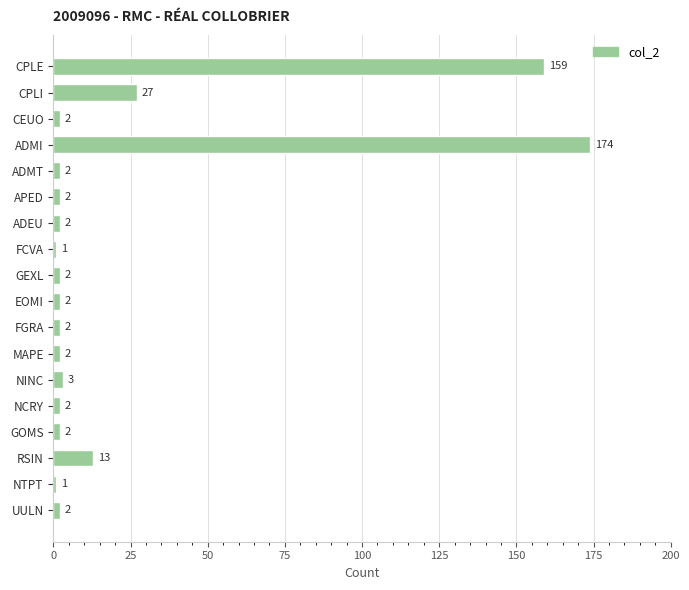

How many values are below 2?

2